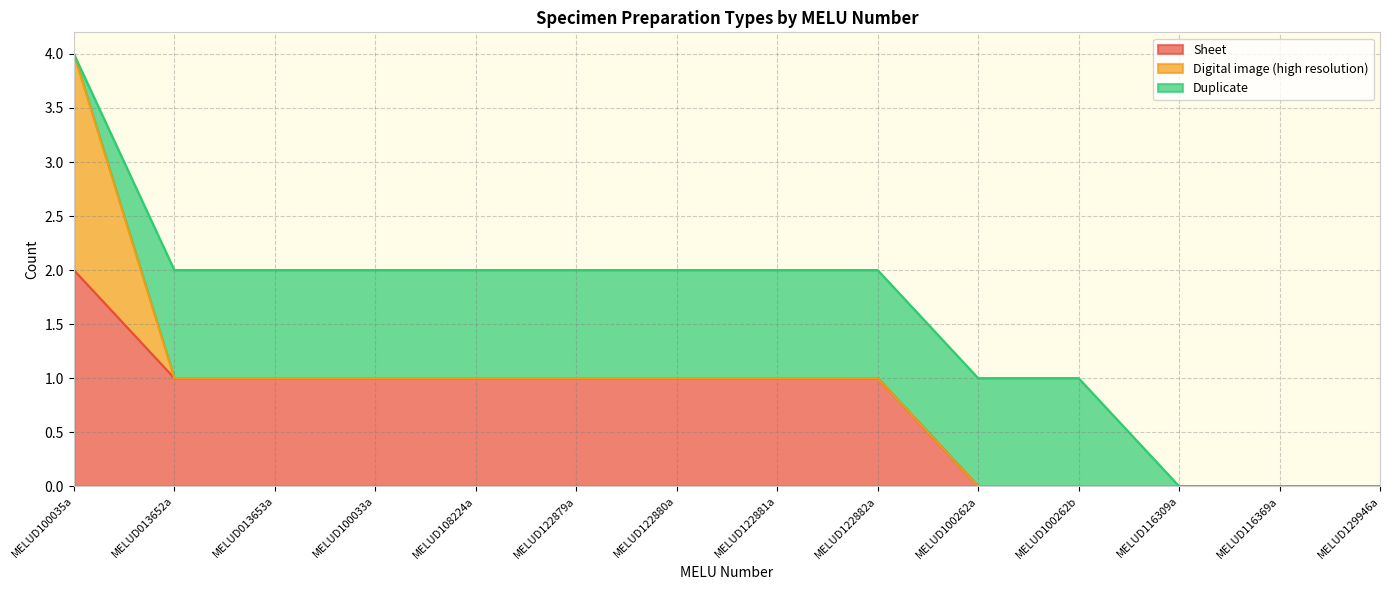

True or false: Sheet has more than 1 interior local peaks.

False